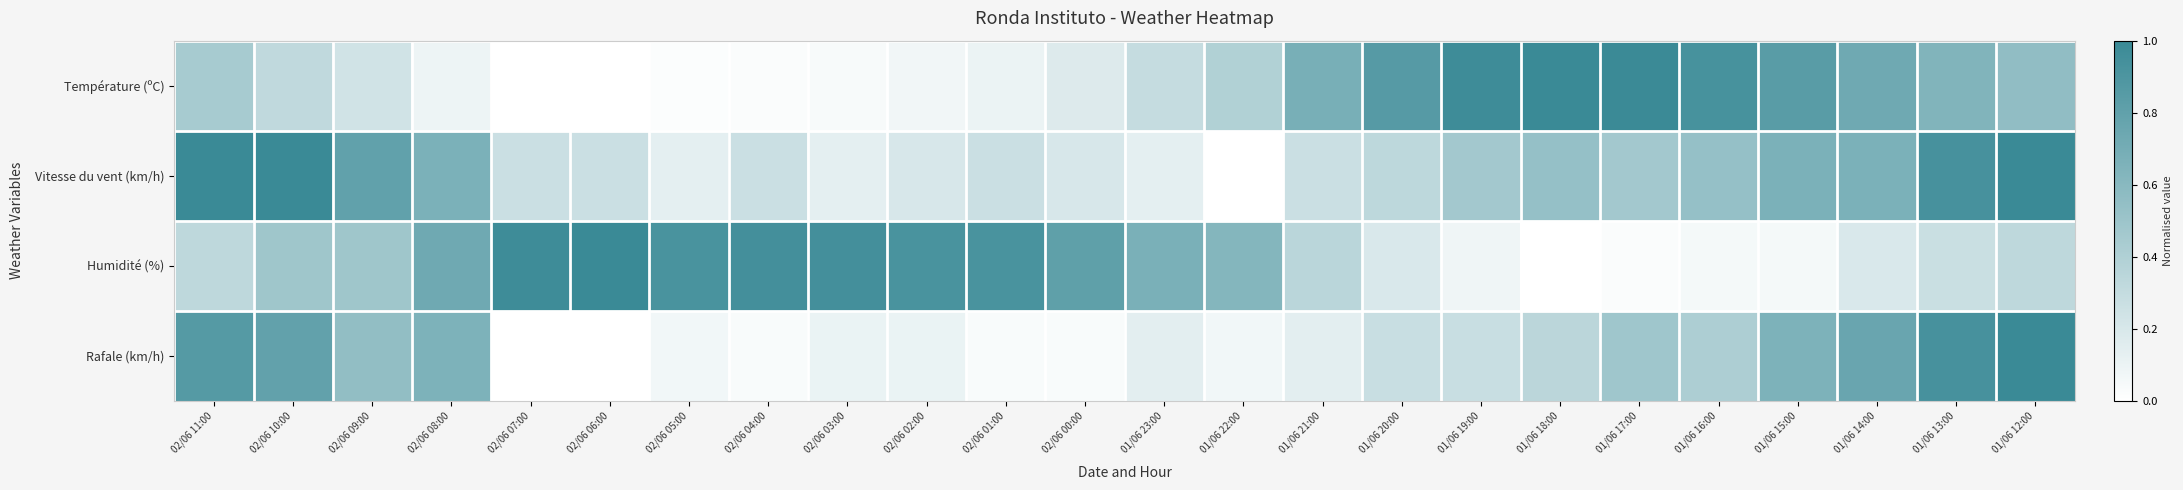

At which category does the chart reach its minimum across all series?

02/06 07:00